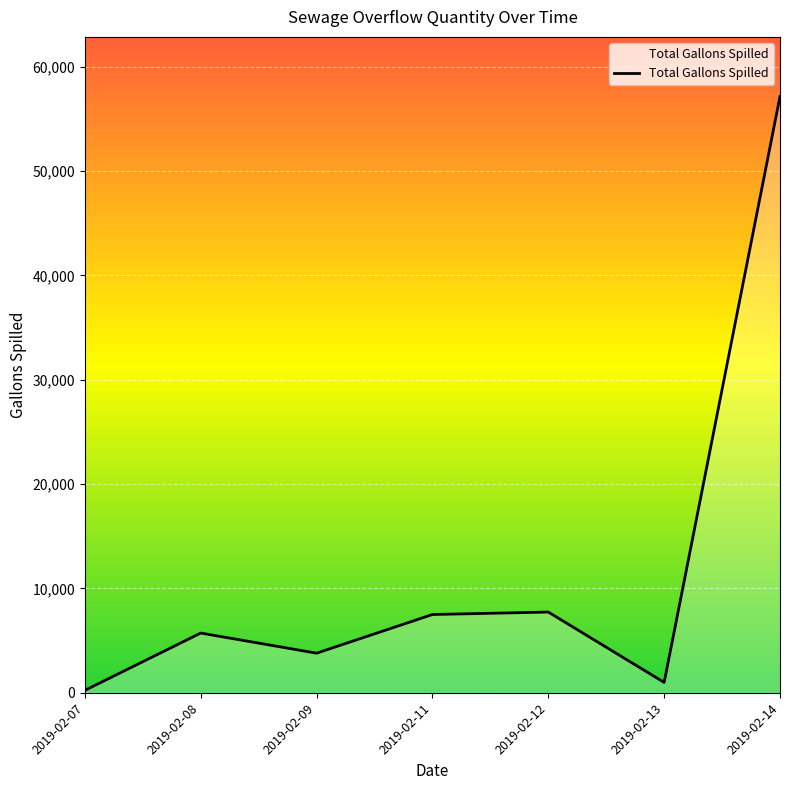

What is the greatest value displayed?

57135